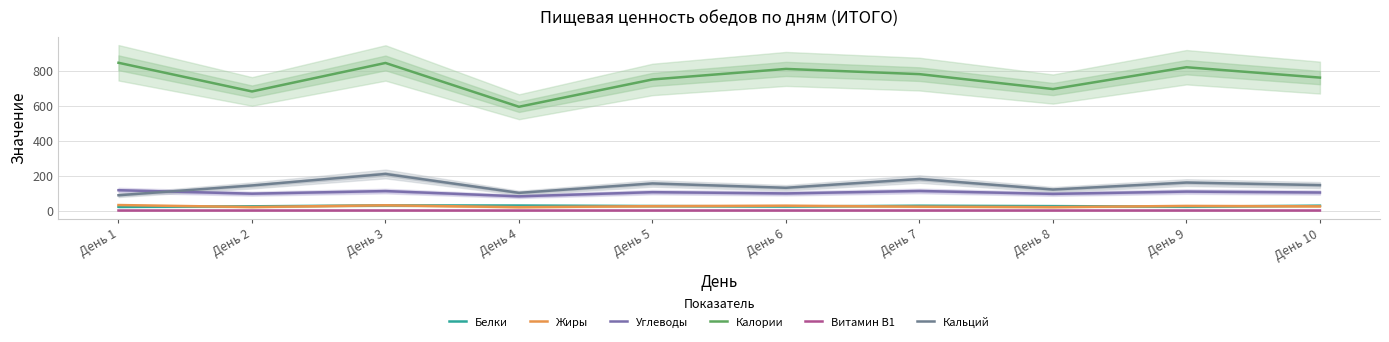

Reading left to right, list all the values displayed in this chart.

Белки: 21.3	24.4	29.7	28.9	26.1	23.5	27.8	25.6	22.4	28.1
Жиры: 31.7	20.2	30.3	19.5	25.3	28.1	22.5	19.8	26.7	24.3
Углеводы: 116.6	96.8	111.7	81.6	105.4	98.2	112.3	95.6	108.7	103.5
Калории: 845.6	681.5	844.5	594.0	750.2	810.4	780.6	695.3	820.1	760.8
Витамин B1: 0.6	0.6	0.7	0.6	0.6	0.6	0.7	0.6	0.6	0.7
Кальций: 87.8	143.7	209.6	101.4	155.2	130.4	180.6	120.5	160.3	145.7